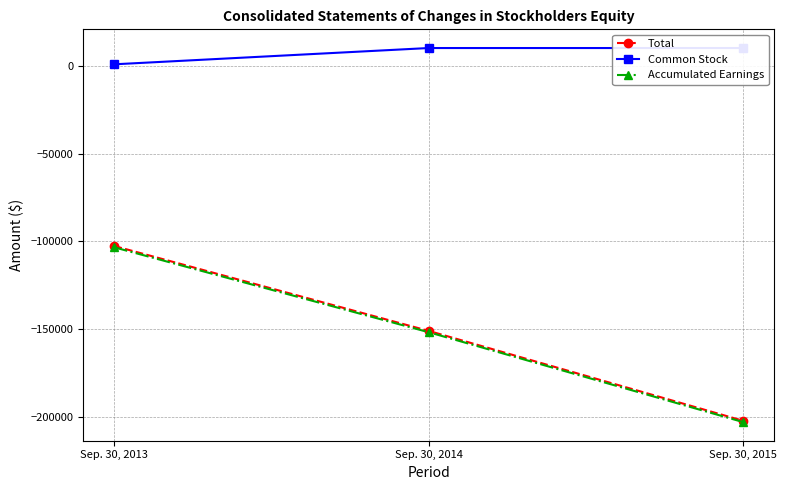

Reading right to left, extract all data points from this chart.

Total: Sep. 30, 2015=-201906	Sep. 30, 2014=-150840	Sep. 30, 2013=-102597
Common Stock: Sep. 30, 2015=10000	Sep. 30, 2014=10000	Sep. 30, 2013=750
Accumulated Earnings: Sep. 30, 2015=-202656	Sep. 30, 2014=-151590	Sep. 30, 2013=-103347